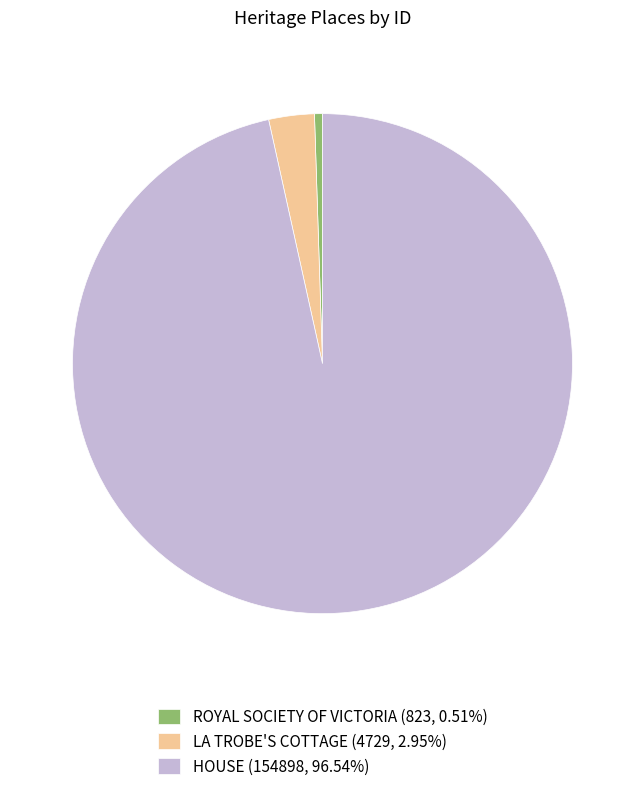

Approximately how many times larger is the value at HOUSE (154898, 96.54%) compared to ROYAL SOCIETY OF VICTORIA (823, 0.51%)?

188.2